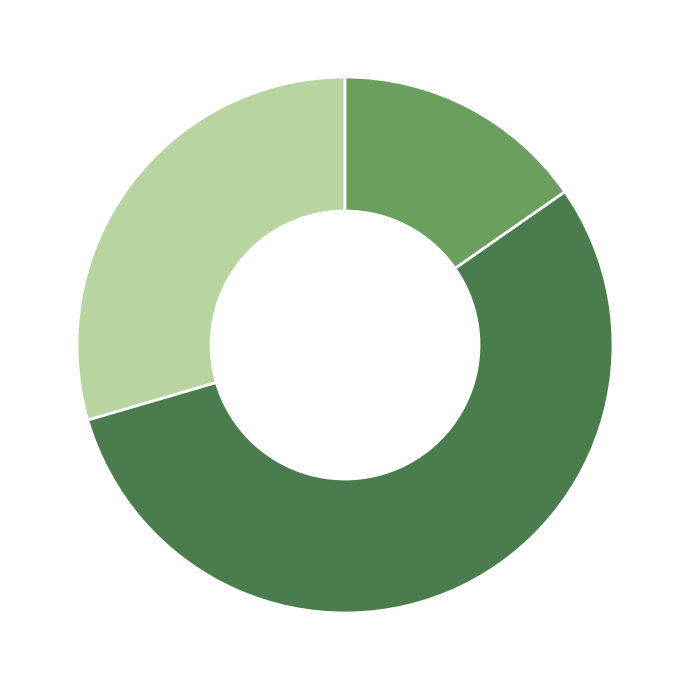

Is there any slice that represents more than half of the pie?

Yes